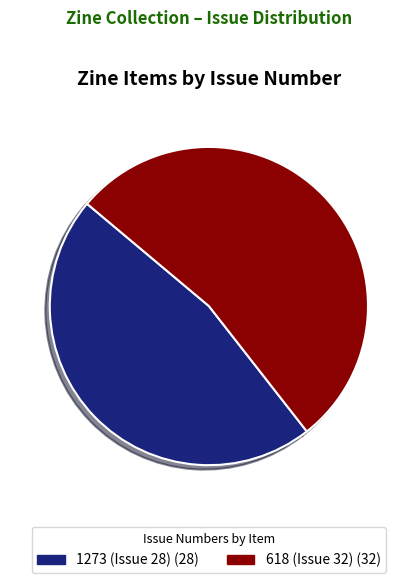

Rank the categories by value from highest to lowest.

618 (Issue 32), 1273 (Issue 28)